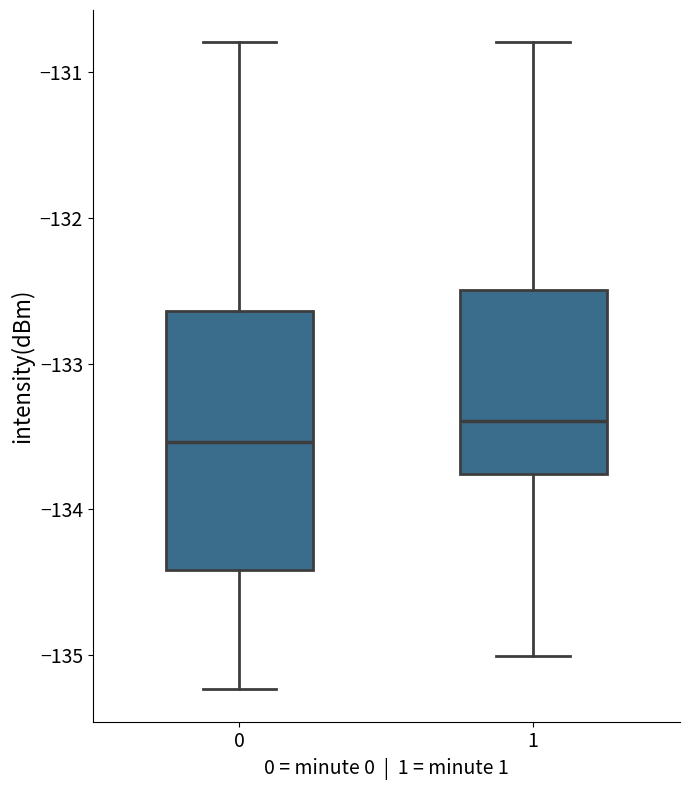

Which box is the tallest, from its lower edge to its upper edge?

0